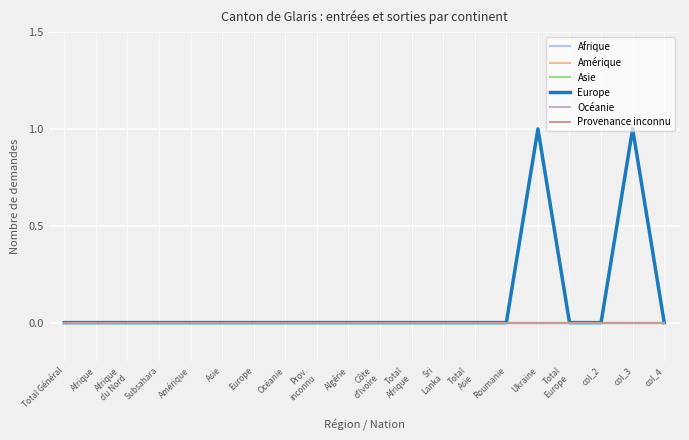

Does the chart have visible grid lines?

Yes